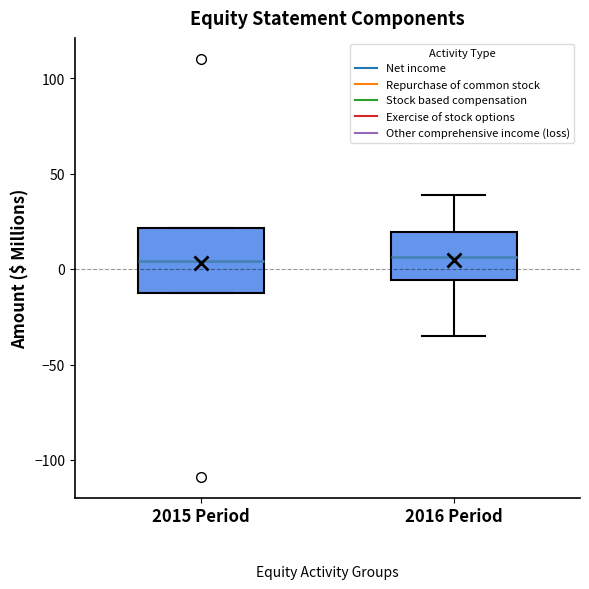

Where is the upper edge of the box for 2016 Period on the y-axis? The values are not printed on the chart, so give them approximately, as read against the axis.

20